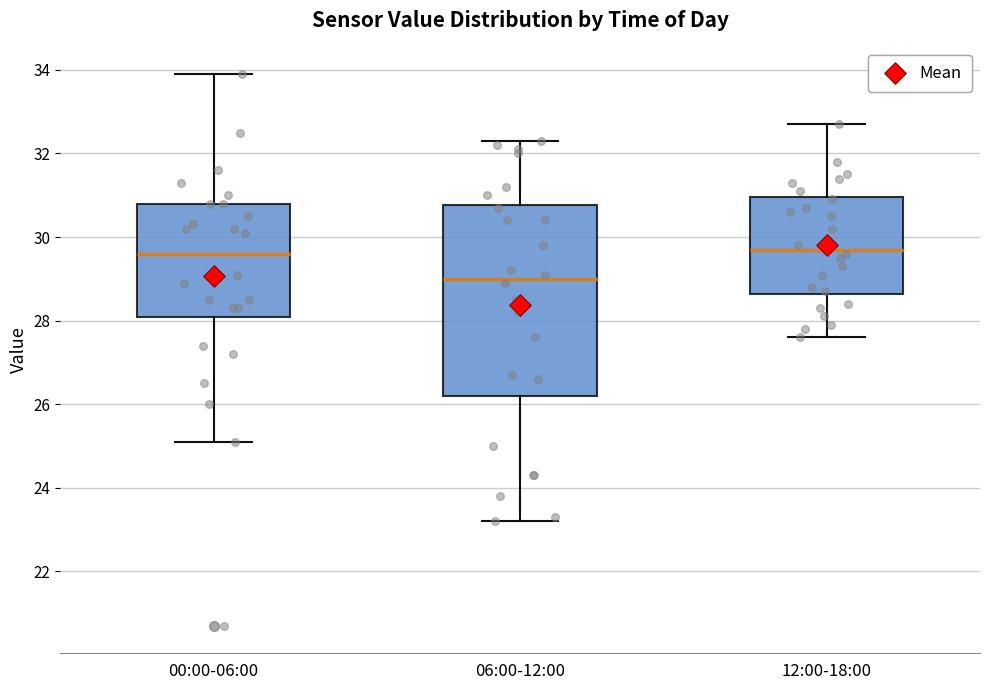

Where does the lower whisker of the box for 00:00-06:00 end on the y-axis? The values are not printed on the chart, so give them approximately, as read against the axis.

25.2